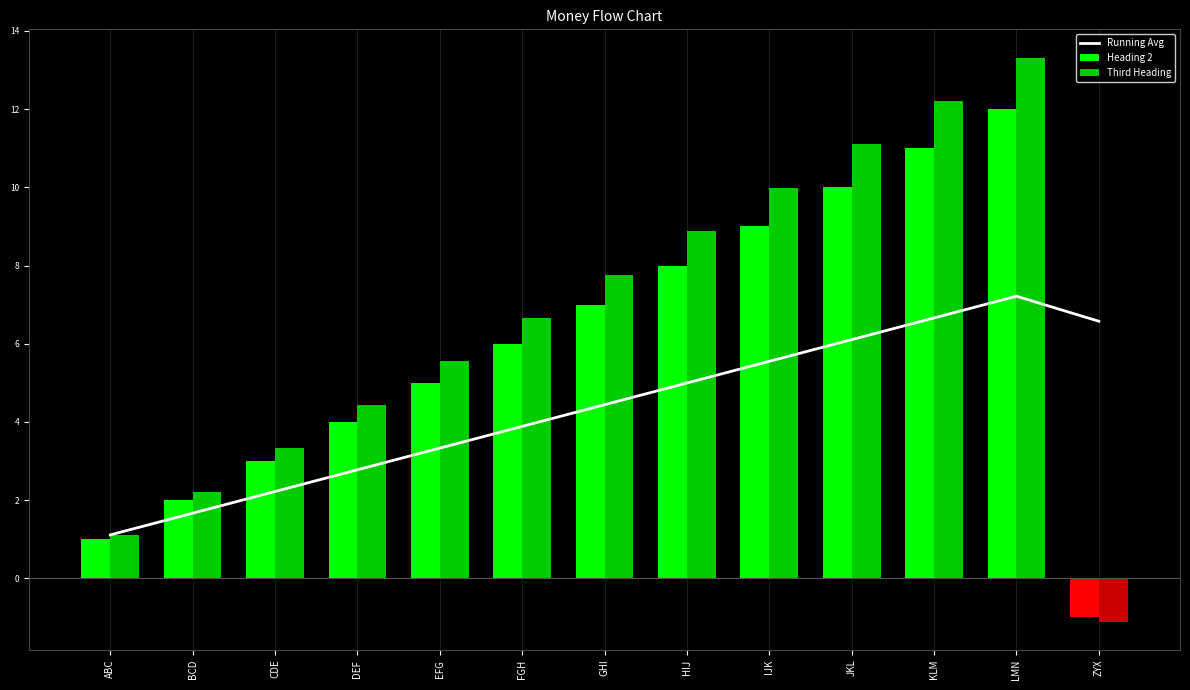

True or false: Running Avg has a value of 7.5 at GHI.

False